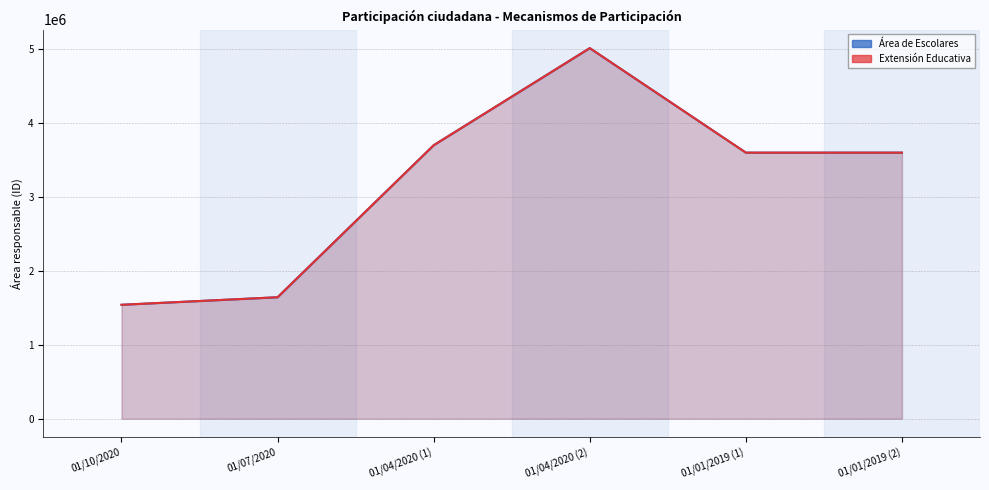

Is it true that Área de Escolares equals 430649 at 01/10/2020?

False